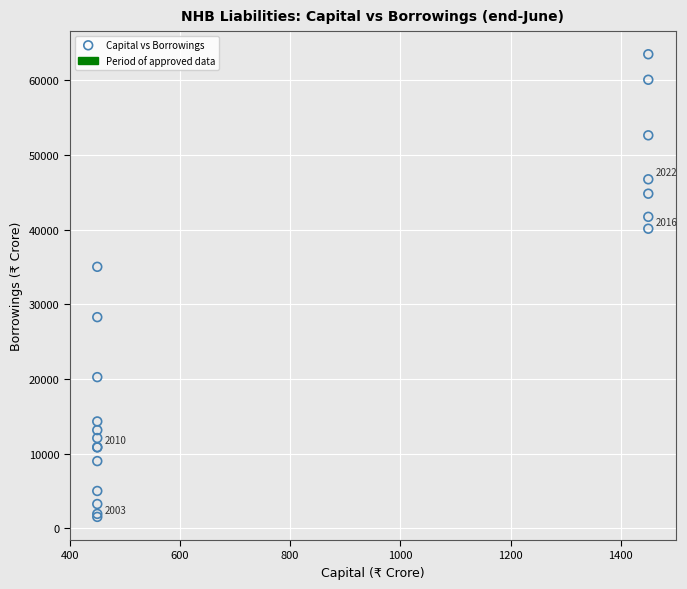

What Y value in the scatter plot is closest to 32515?

35029